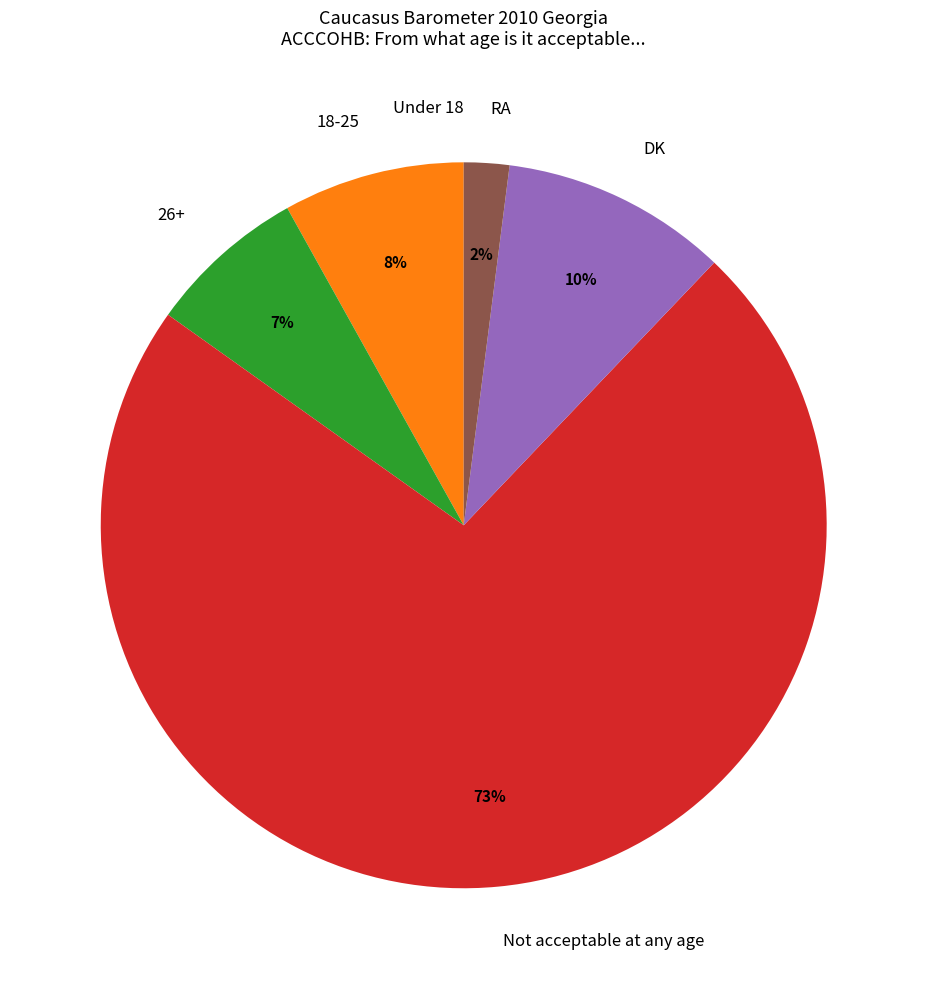

Is it true that 26+ is 7% of the pie?

True